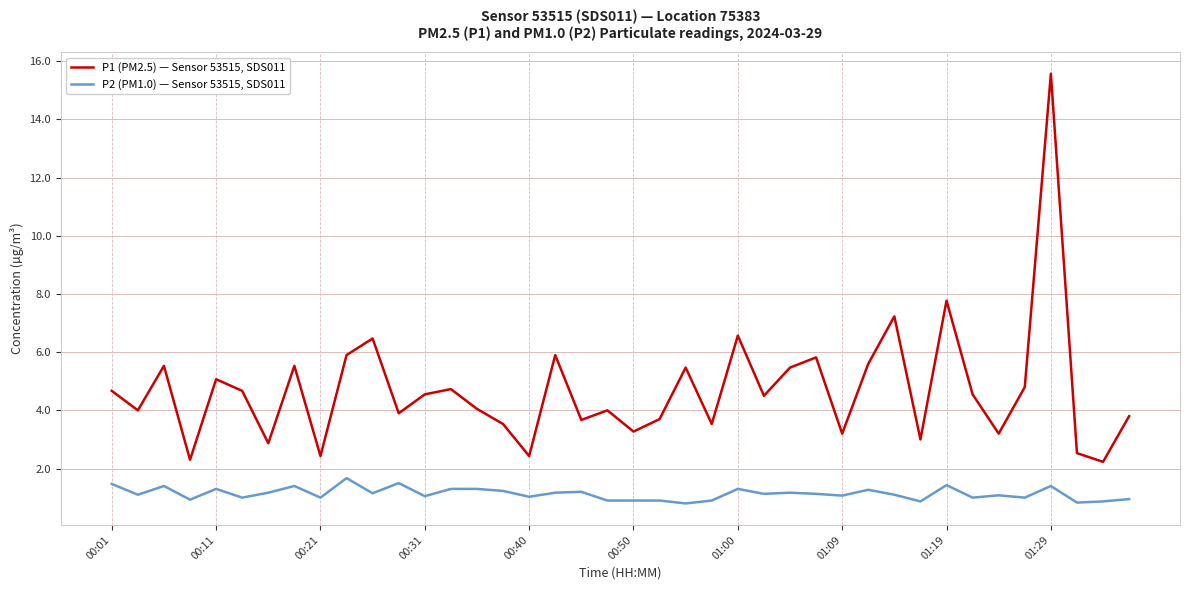

Which series has the largest total across all categories?

P1 (PM2.5) — Sensor 53515, SDS011